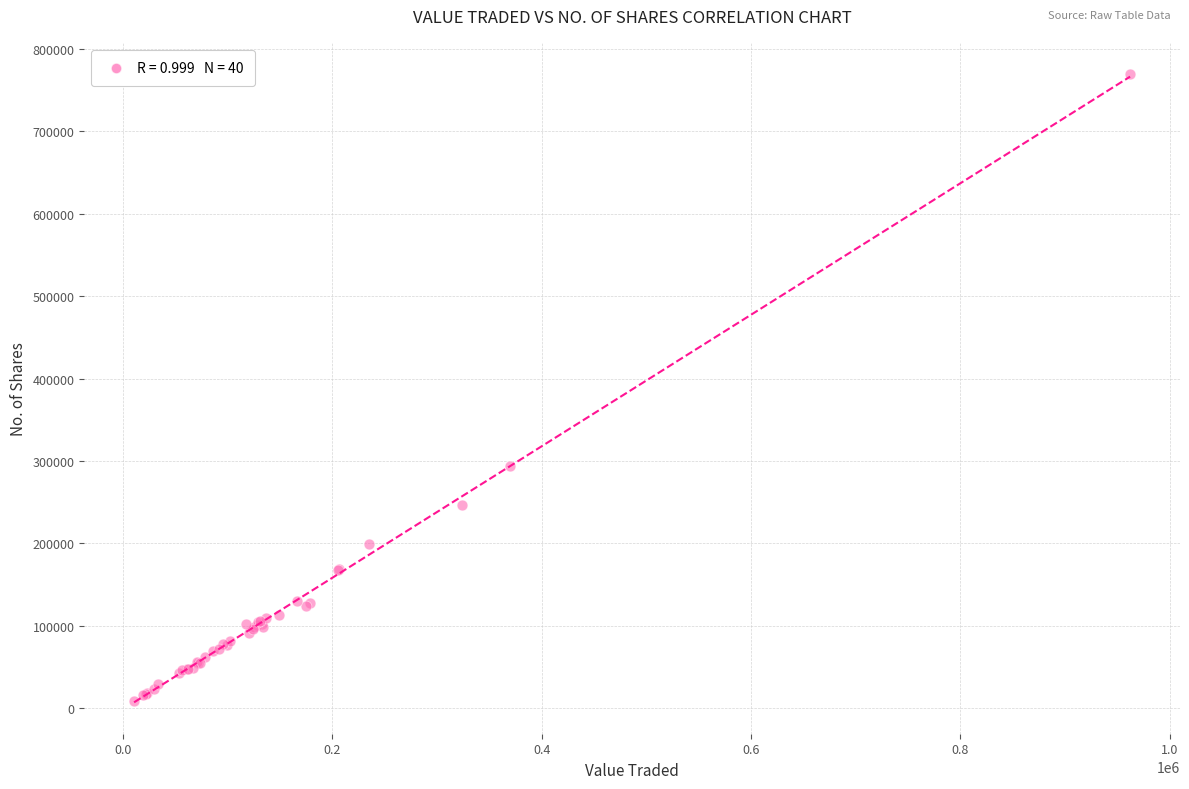

What Y value in the scatter plot is closest to 388787?

294023